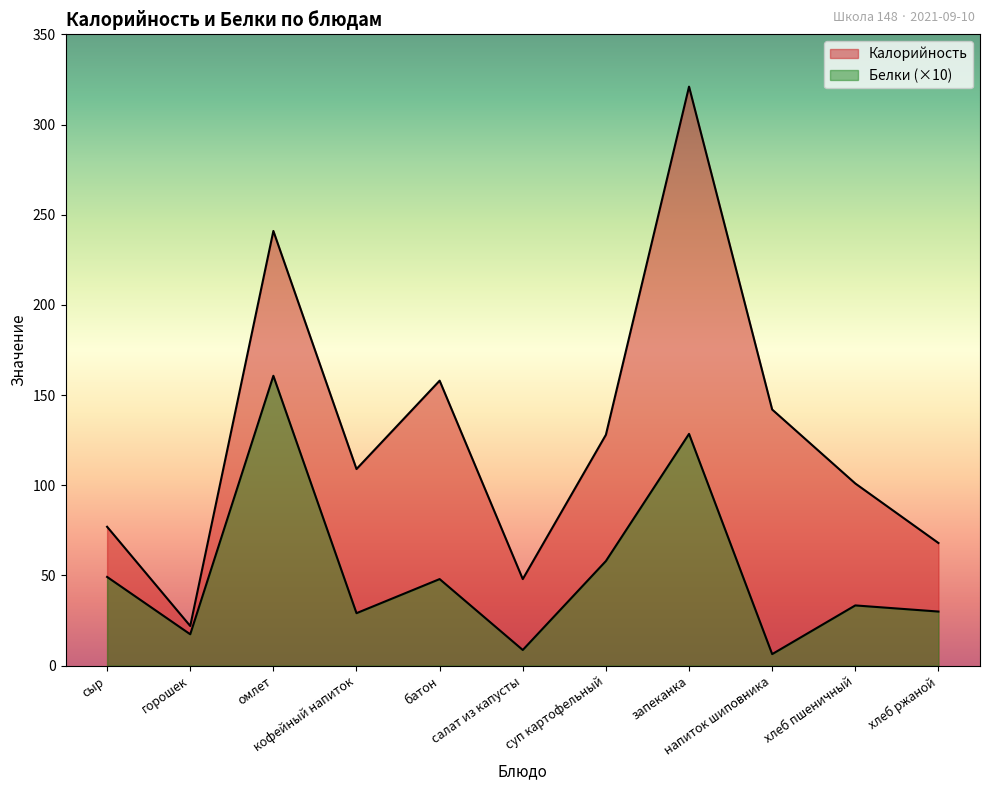

What is the label of the 5th point from the left?

батон